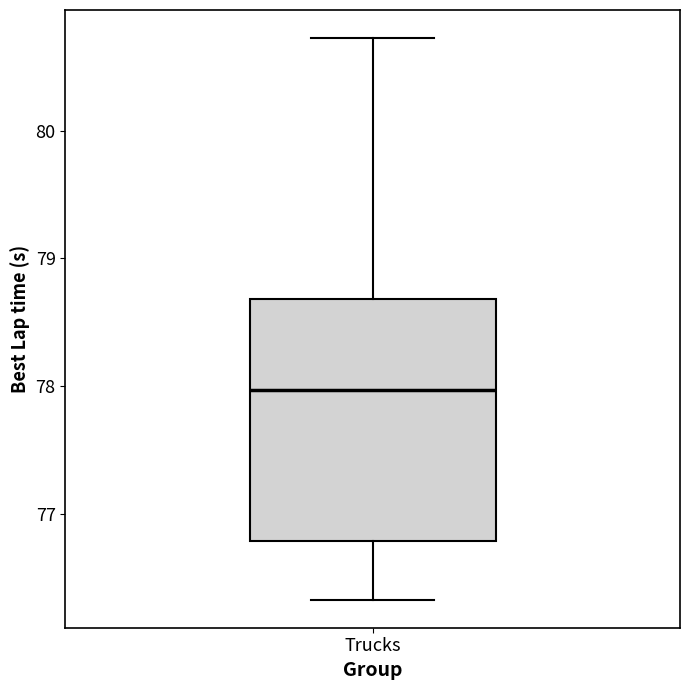

Read this box plot against the y-axis: the position of the median line, the range covered by the box, and the ends of both whiskers. The values are not printed on the chart, so give them approximately, as read against the axis.

median 78.0, box 76.8 to 78.7, whiskers 76.3 to 80.7